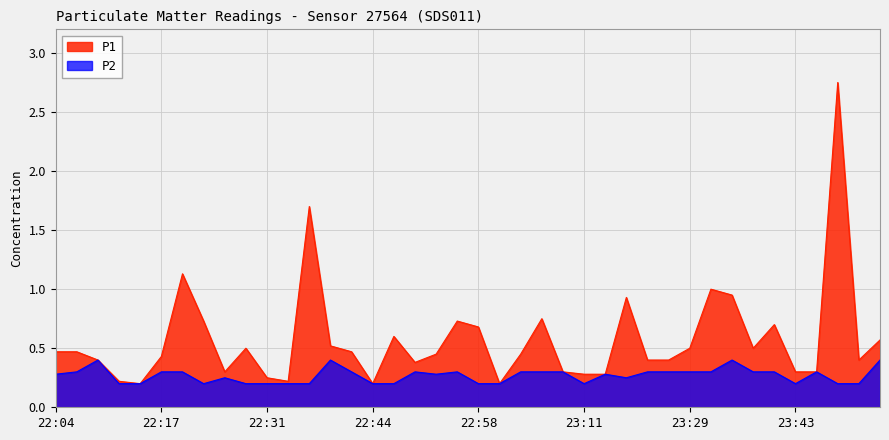

True or false: P1 and P2 intersect in this chart.

False